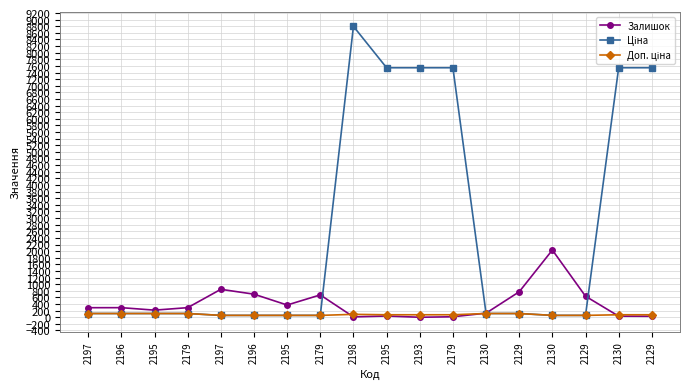

How many values in the Залишок series are below 290?

9